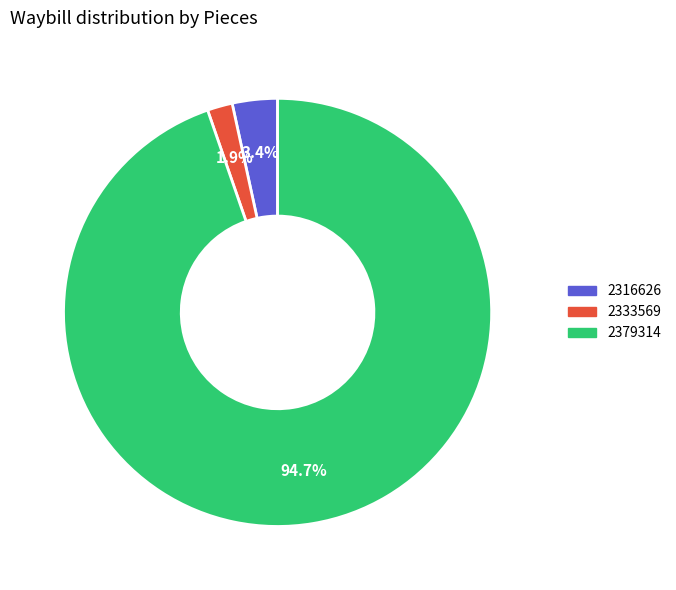

Rank the categories by value from lowest to highest.

2333569, 2316626, 2379314